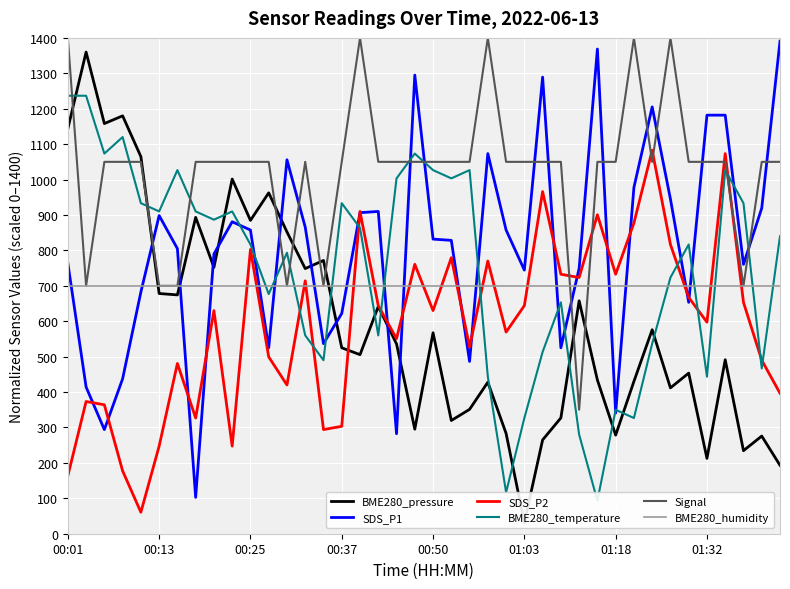

Between 32 and 33, which series saw the biggest shift?

Signal